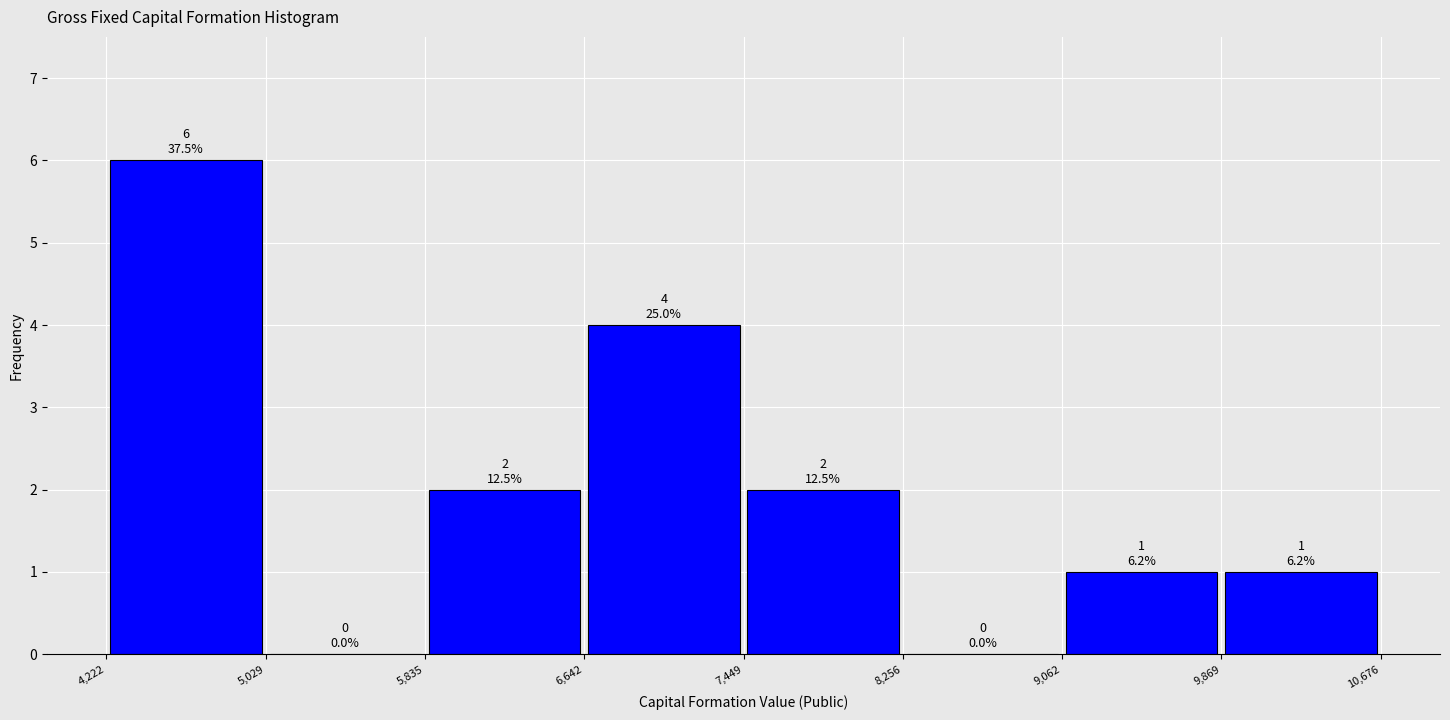

Which range on the x-axis has the tallest bar?

4,222 to 5,029